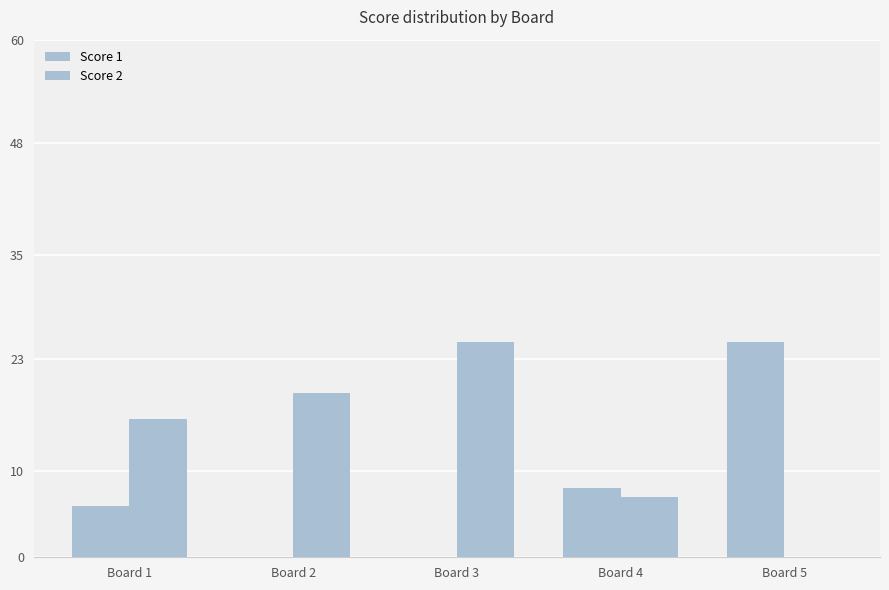

What is the total value across all series at Board 3?

25